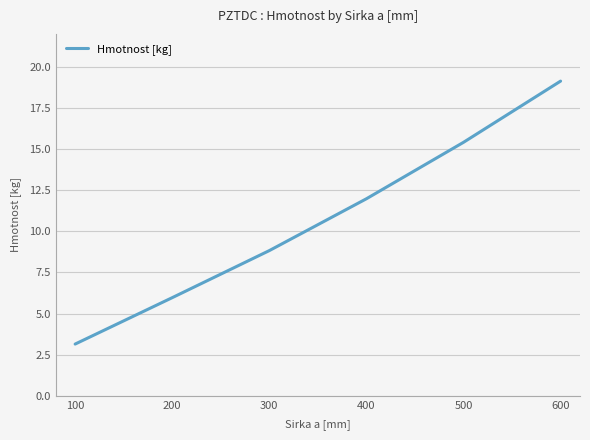

The chart shows a value of 2.9 at 200. True or false?

False